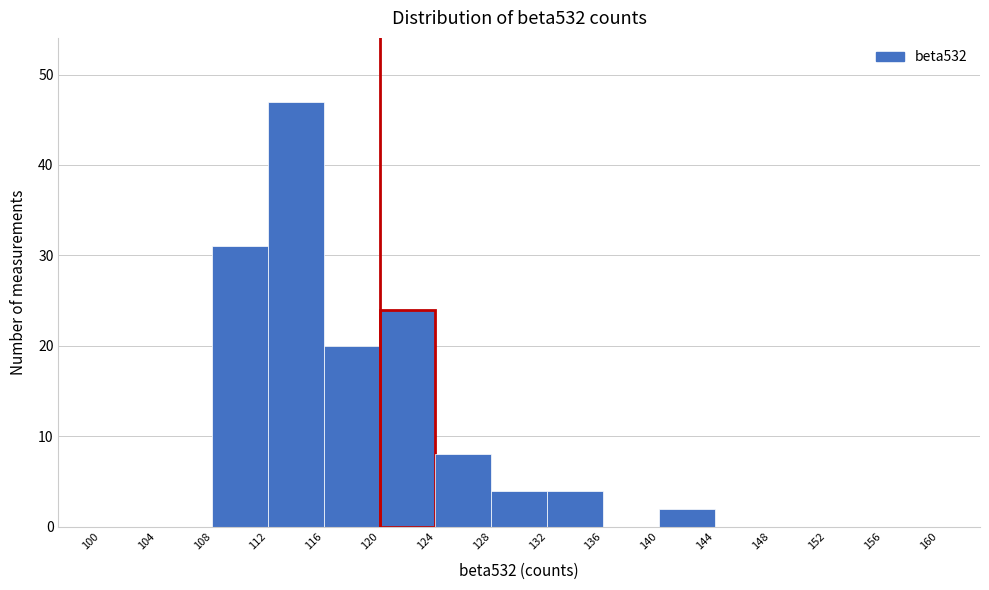

Which range on the x-axis has the tallest bar?

112 to 116